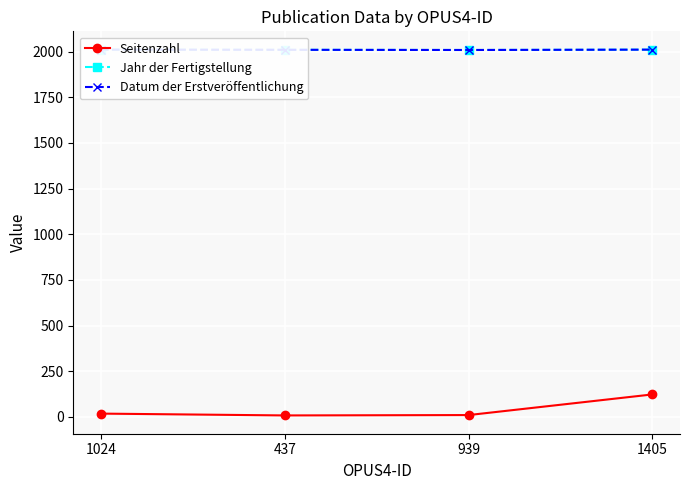

List the series in order of their peak value, highest first.

Jahr der Fertigstellung, Datum der Erstveröffentlichung, Seitenzahl